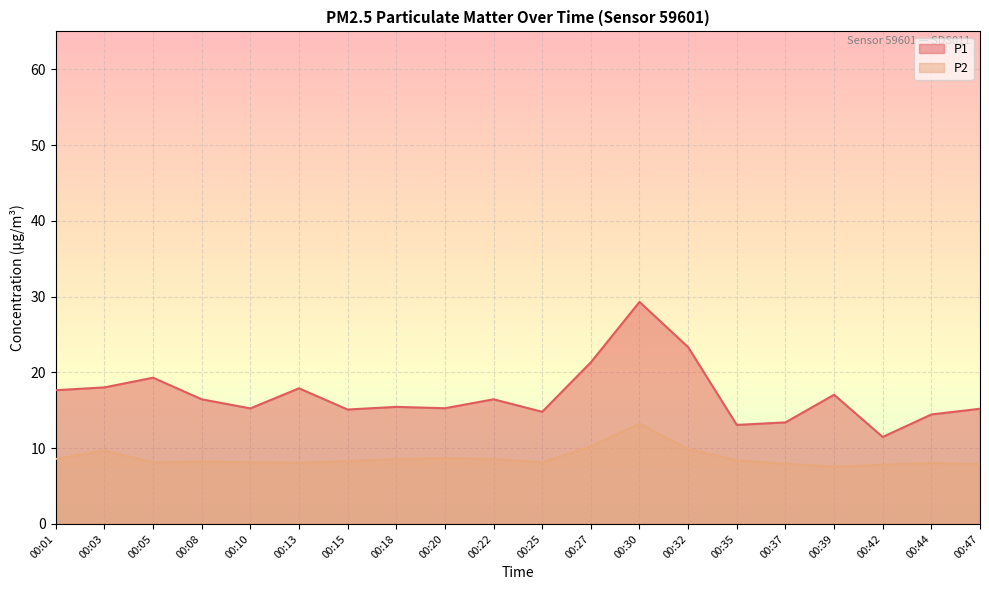

Which series has the largest total across all categories?

P1